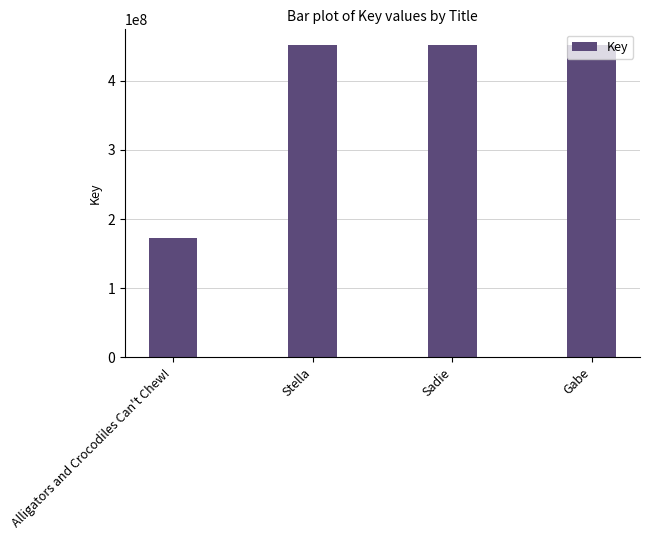

What is the minimum value shown in the chart?

172088179